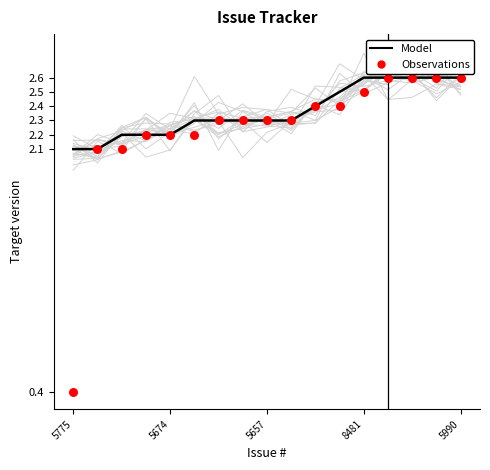

What are all the series names shown in the legend?

Model, Observations